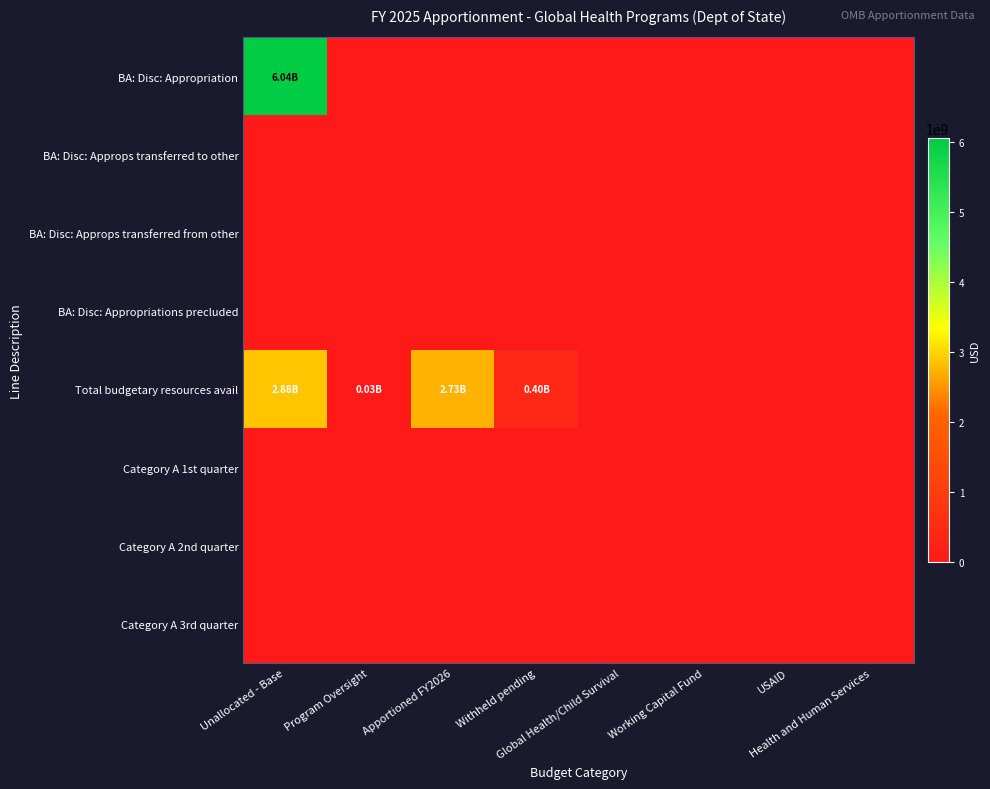

At how many categories does at least one series exceed 3252426898?

1